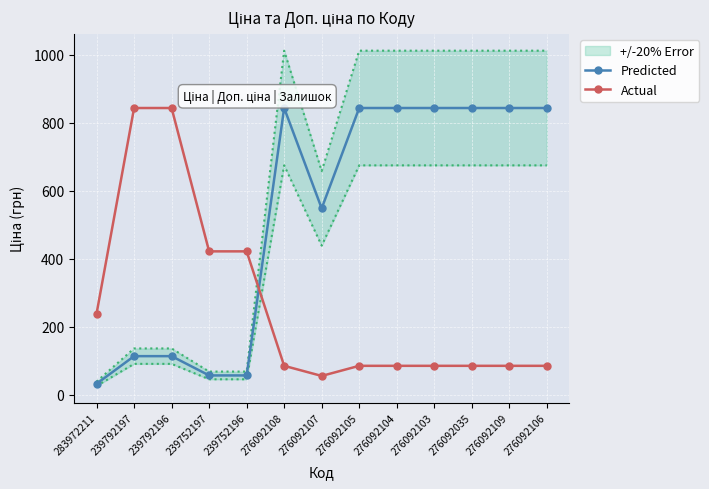

What are all the series names shown in the legend?

Predicted, Actual